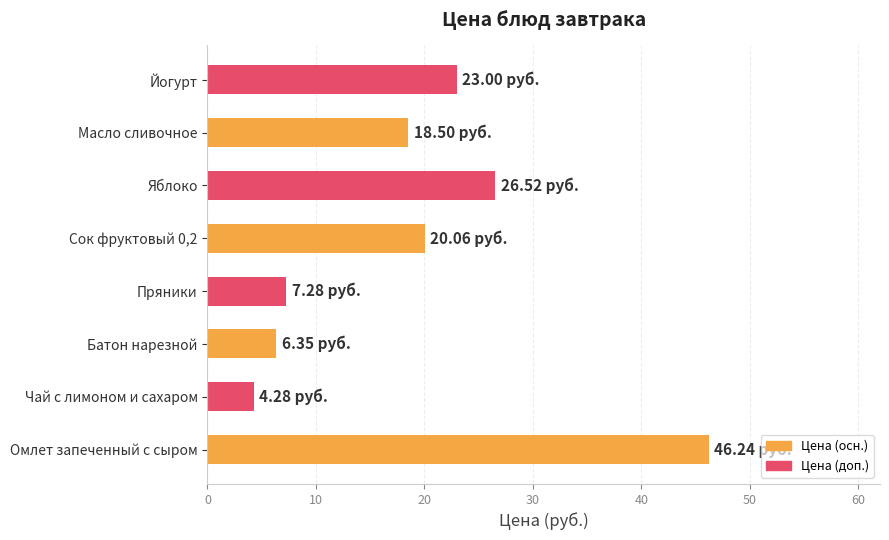

Are the bars grouped side by side (vs. stacked)?

No